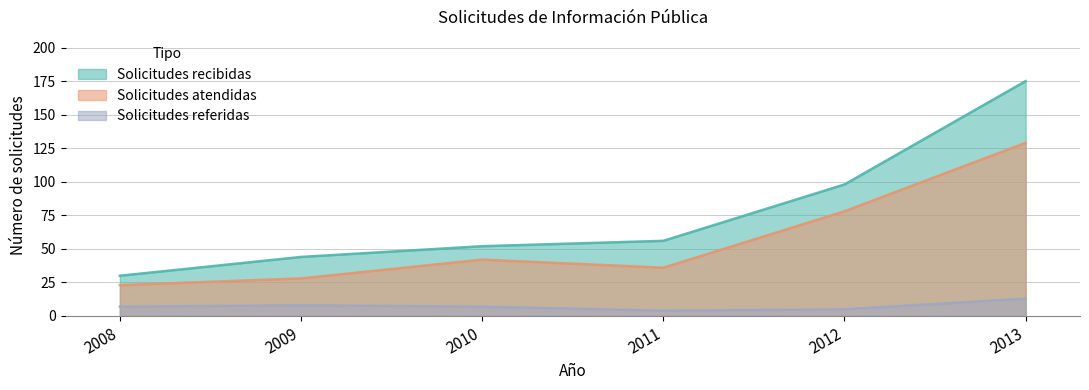

Read the Solicitudes recibidas value at 2010, to the nearest 5.

50